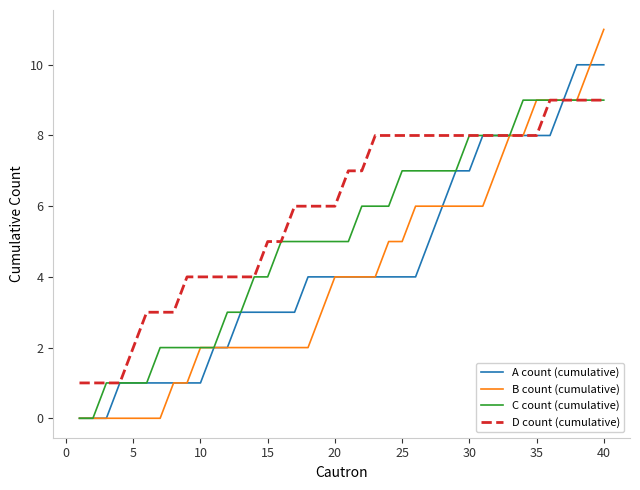

Which series has the largest total across all categories?

D count (cumulative)